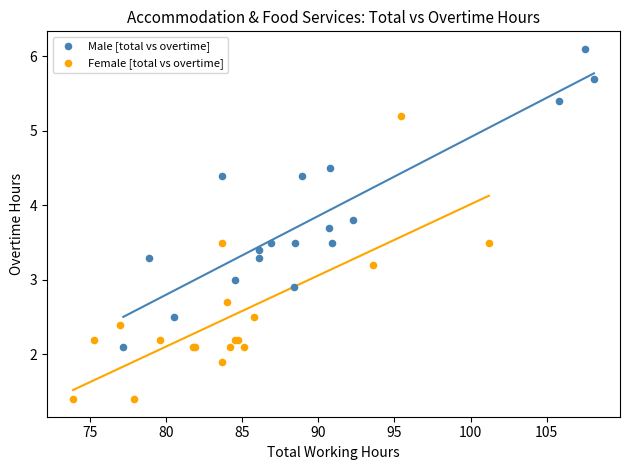

Which series reaches the maximum Y coordinate?

Male [total vs overtime]